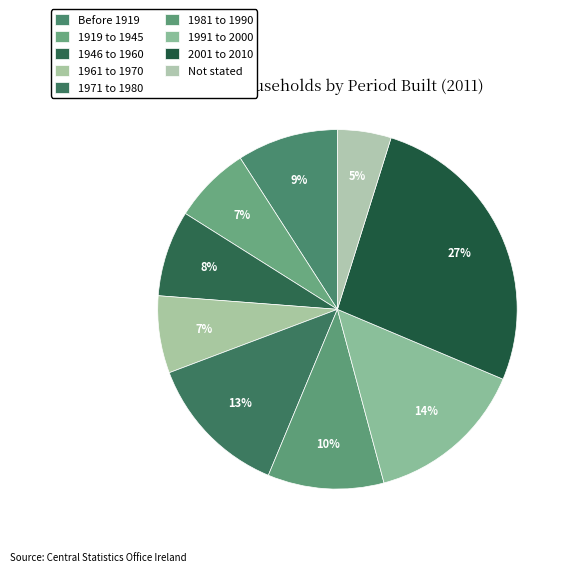

Rank the categories by value from highest to lowest.

2001 to 2010, 1991 to 2000, 1971 to 1980, 1981 to 1990, Before 1919, 1946 to 1960, 1919 to 1945, 1961 to 1970, Not stated